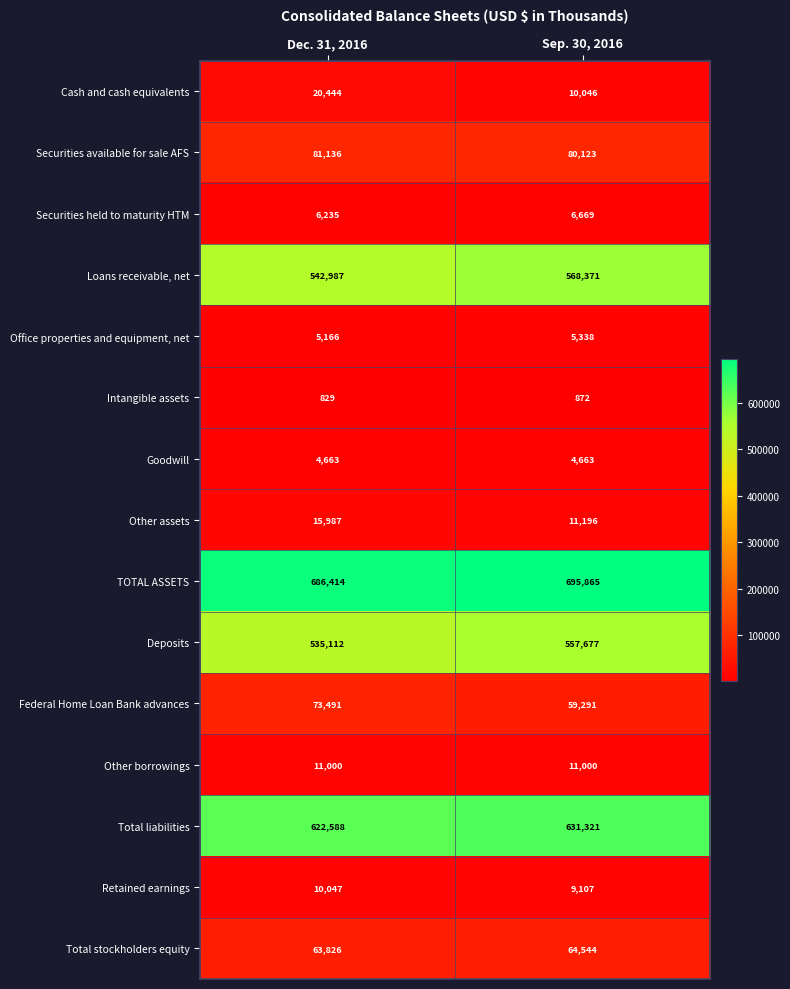

What is the difference between the Deposits values at Sep. 30, 2016 and Dec. 31, 2016?

22565